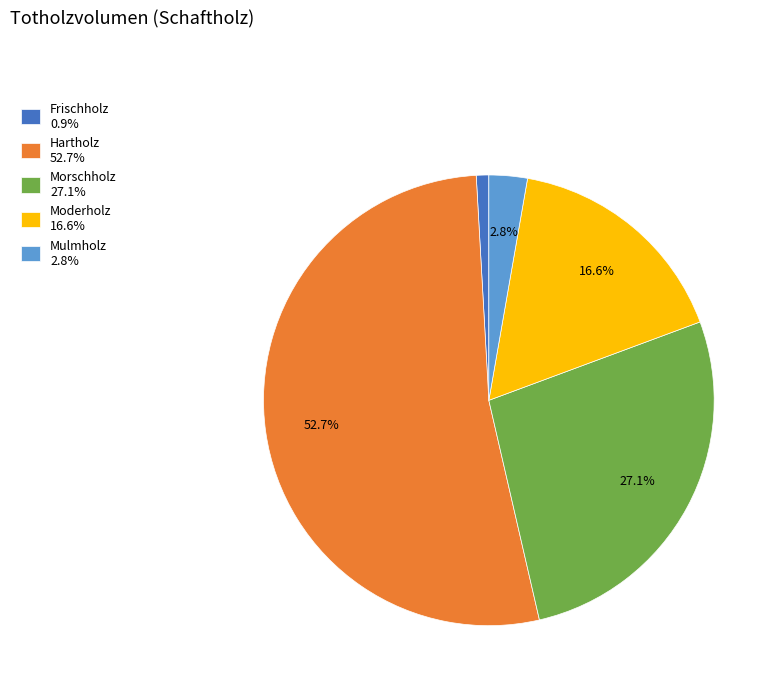

Is there a majority slice in this chart?

Yes